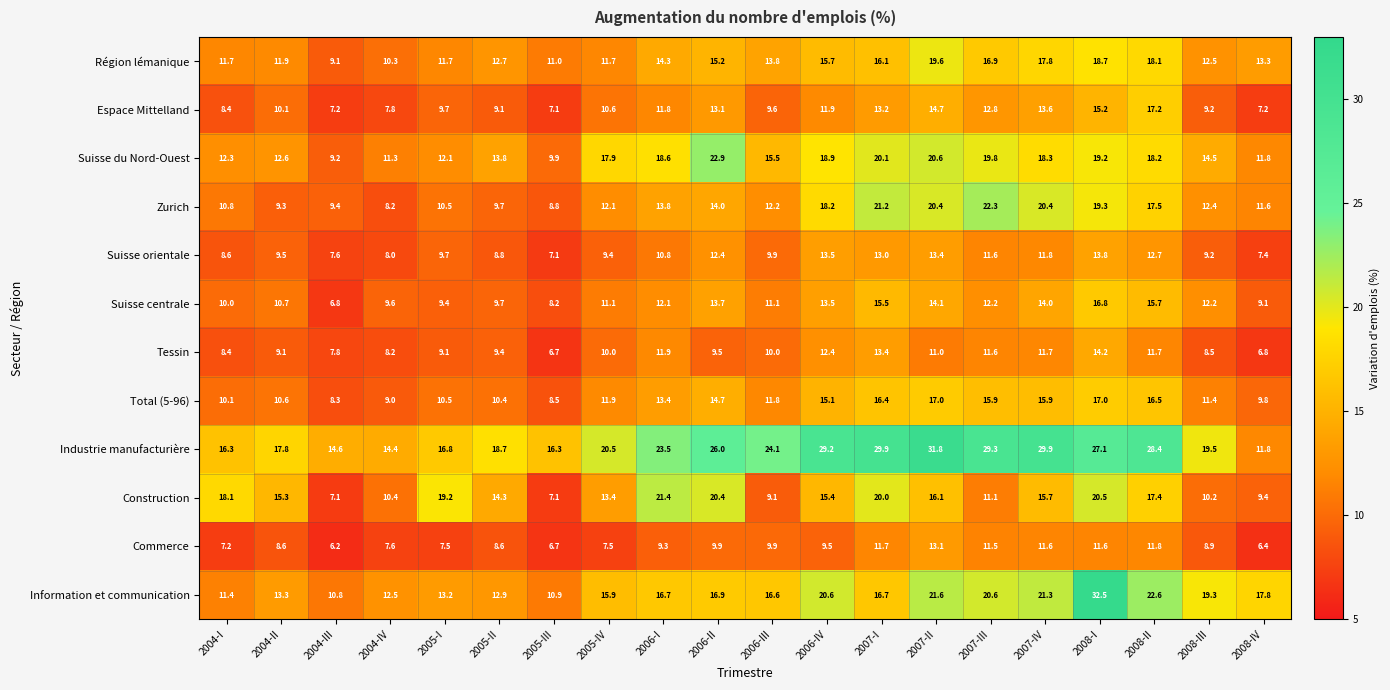

List the series in order of their peak value, lowest first.

Commerce, Suisse orientale, Tessin, Suisse centrale, Total (5-96), Espace Mittelland, Région lémanique, Construction, Zurich, Suisse du Nord-Ouest, Industrie manufacturière, Information et communication